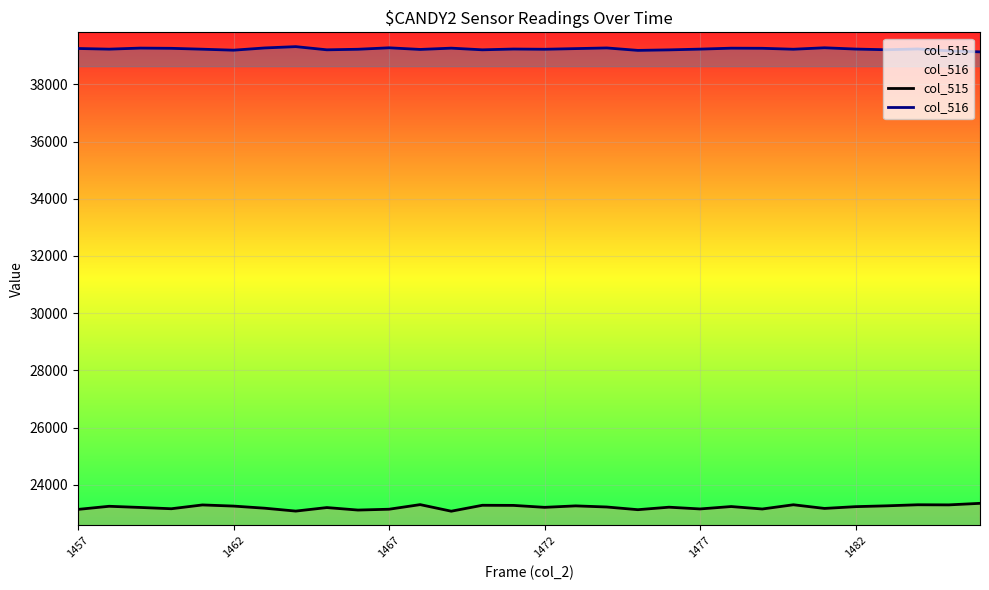

True or false: col_516 has a value of 57872 at 19.

False